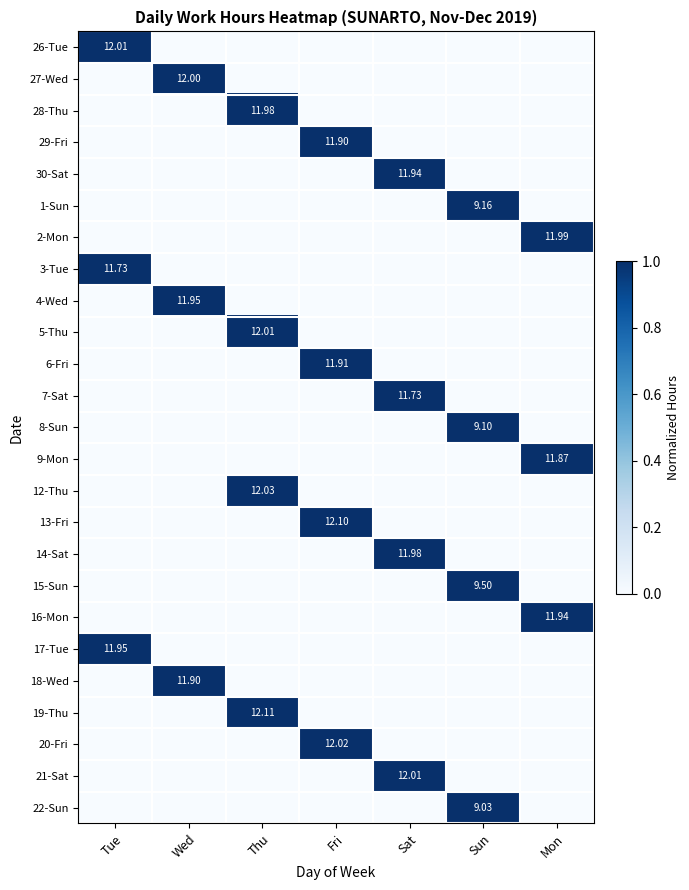

At which label does 29-Fri reach its peak?

Fri